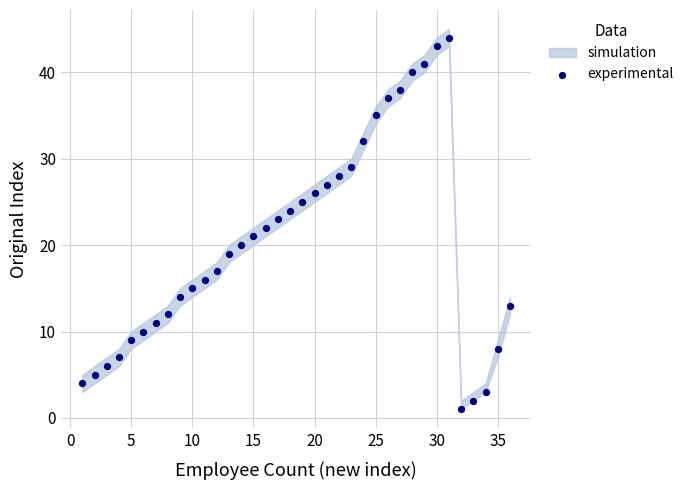

What is the range of X values (max minus min)?

35